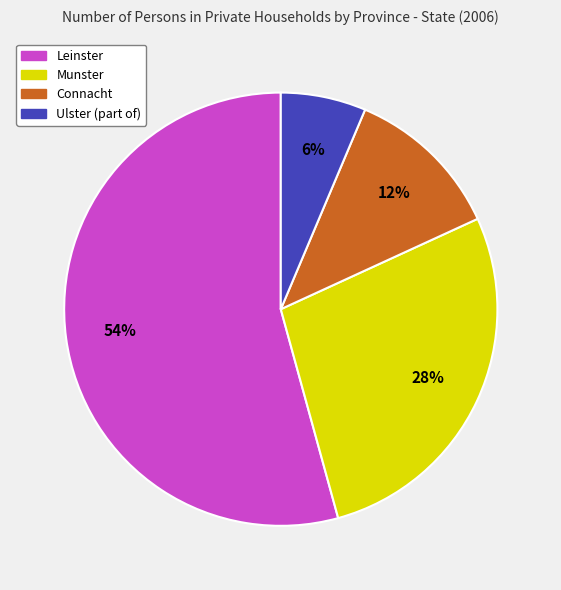

Which category has the biggest portion of the pie?

Leinster